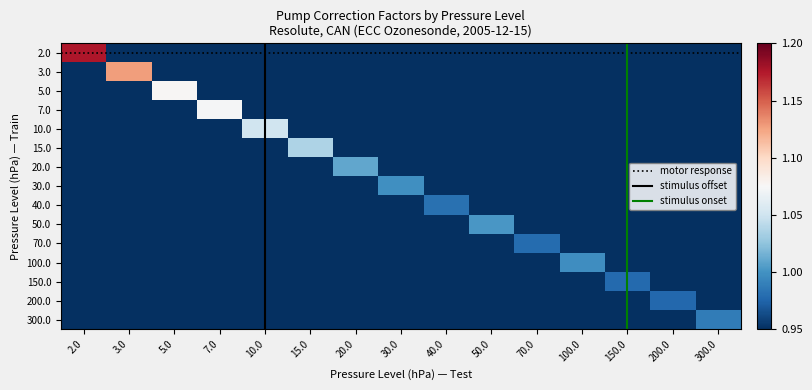

Reading left to right, transcribe all the data shown in this chart.

2.0: 2.0=1.2	3.0=0.8	5.0=0.8	7.0=0.8	10.0=0.8	15.0=0.8	20.0=0.8	30.0=0.8	40.0=0.8	50.0=0.8	70.0=0.8	100.0=0.8	150.0=0.8	200.0=0.8	300.0=0.8
3.0: 2.0=0.8	3.0=1.1	5.0=0.8	7.0=0.8	10.0=0.8	15.0=0.8	20.0=0.8	30.0=0.8	40.0=0.8	50.0=0.8	70.0=0.8	100.0=0.8	150.0=0.8	200.0=0.8	300.0=0.8
5.0: 2.0=0.8	3.0=0.8	5.0=1.1	7.0=0.8	10.0=0.8	15.0=0.8	20.0=0.8	30.0=0.8	40.0=0.8	50.0=0.8	70.0=0.8	100.0=0.8	150.0=0.8	200.0=0.8	300.0=0.8
7.0: 2.0=0.8	3.0=0.8	5.0=0.8	7.0=1.1	10.0=0.8	15.0=0.8	20.0=0.8	30.0=0.8	40.0=0.8	50.0=0.8	70.0=0.8	100.0=0.8	150.0=0.8	200.0=0.8	300.0=0.8
10.0: 2.0=0.8	3.0=0.8	5.0=0.8	7.0=0.8	10.0=1.1	15.0=0.8	20.0=0.8	30.0=0.8	40.0=0.8	50.0=0.8	70.0=0.8	100.0=0.8	150.0=0.8	200.0=0.8	300.0=0.8
15.0: 2.0=0.8	3.0=0.8	5.0=0.8	7.0=0.8	10.0=0.8	15.0=1.0	20.0=0.8	30.0=0.8	40.0=0.8	50.0=0.8	70.0=0.8	100.0=0.8	150.0=0.8	200.0=0.8	300.0=0.8
20.0: 2.0=0.8	3.0=0.8	5.0=0.8	7.0=0.8	10.0=0.8	15.0=0.8	20.0=1.0	30.0=0.8	40.0=0.8	50.0=0.8	70.0=0.8	100.0=0.8	150.0=0.8	200.0=0.8	300.0=0.8
30.0: 2.0=0.8	3.0=0.8	5.0=0.8	7.0=0.8	10.0=0.8	15.0=0.8	20.0=0.8	30.0=1.0	40.0=0.8	50.0=0.8	70.0=0.8	100.0=0.8	150.0=0.8	200.0=0.8	300.0=0.8
40.0: 2.0=0.8	3.0=0.8	5.0=0.8	7.0=0.8	10.0=0.8	15.0=0.8	20.0=0.8	30.0=0.8	40.0=1.0	50.0=0.8	70.0=0.8	100.0=0.8	150.0=0.8	200.0=0.8	300.0=0.8
50.0: 2.0=0.8	3.0=0.8	5.0=0.8	7.0=0.8	10.0=0.8	15.0=0.8	20.0=0.8	30.0=0.8	40.0=0.8	50.0=1.0	70.0=0.8	100.0=0.8	150.0=0.8	200.0=0.8	300.0=0.8
70.0: 2.0=0.8	3.0=0.8	5.0=0.8	7.0=0.8	10.0=0.8	15.0=0.8	20.0=0.8	30.0=0.8	40.0=0.8	50.0=0.8	70.0=1.0	100.0=0.8	150.0=0.8	200.0=0.8	300.0=0.8
100.0: 2.0=0.8	3.0=0.8	5.0=0.8	7.0=0.8	10.0=0.8	15.0=0.8	20.0=0.8	30.0=0.8	40.0=0.8	50.0=0.8	70.0=0.8	100.0=1.0	150.0=0.8	200.0=0.8	300.0=0.8
150.0: 2.0=0.8	3.0=0.8	5.0=0.8	7.0=0.8	10.0=0.8	15.0=0.8	20.0=0.8	30.0=0.8	40.0=0.8	50.0=0.8	70.0=0.8	100.0=0.8	150.0=1.0	200.0=0.8	300.0=0.8
200.0: 2.0=0.8	3.0=0.8	5.0=0.8	7.0=0.8	10.0=0.8	15.0=0.8	20.0=0.8	30.0=0.8	40.0=0.8	50.0=0.8	70.0=0.8	100.0=0.8	150.0=0.8	200.0=1.0	300.0=0.8
300.0: 2.0=0.8	3.0=0.8	5.0=0.8	7.0=0.8	10.0=0.8	15.0=0.8	20.0=0.8	30.0=0.8	40.0=0.8	50.0=0.8	70.0=0.8	100.0=0.8	150.0=0.8	200.0=0.8	300.0=1.0